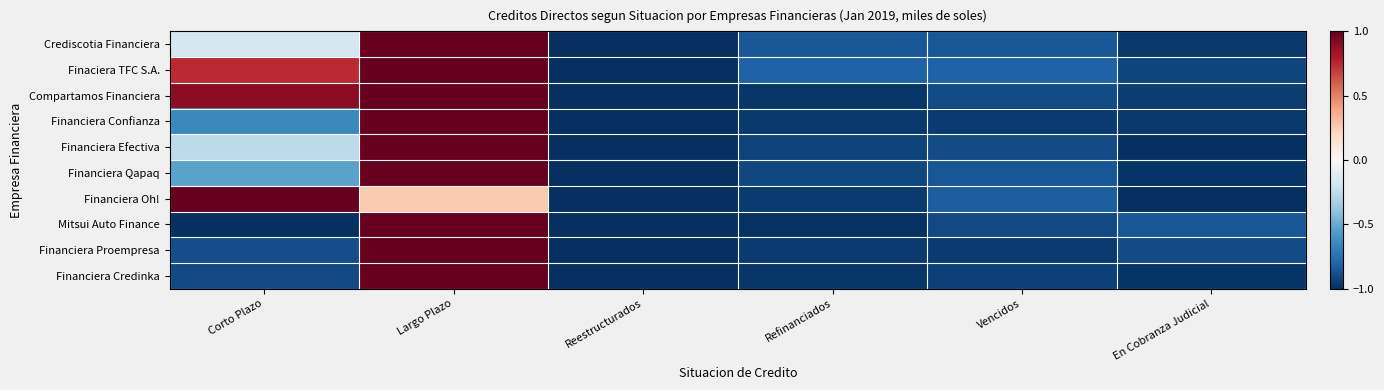

Rank the series by their maximum value, from highest to lowest.

Crediscotia Financiera, Finaciera TFC S.A., Compartamos Financiera, Financiera Confianza, Financiera Efectiva, Financiera Qapaq, Financiera Oh!, Mitsui Auto Finance, Financiera Proempresa, Financiera Credinka